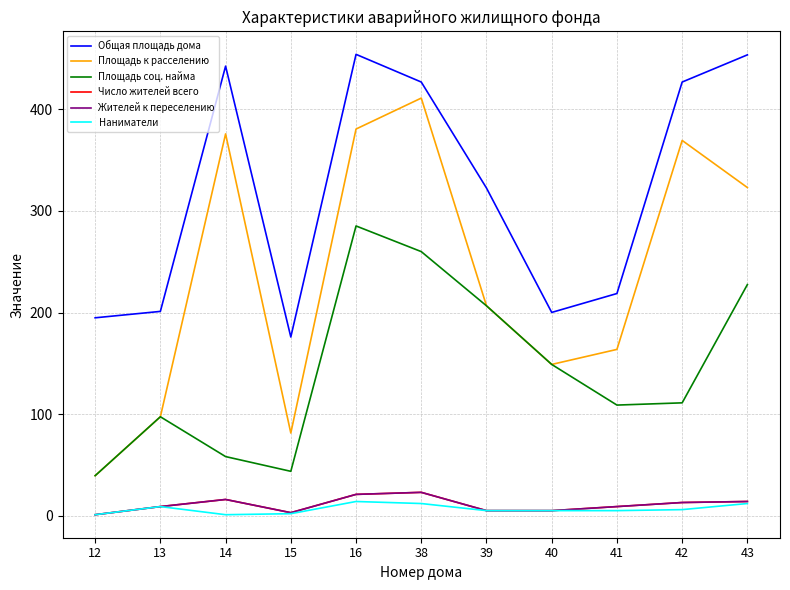

Which category has the lowest value in the Площадь соц. найма series?

12